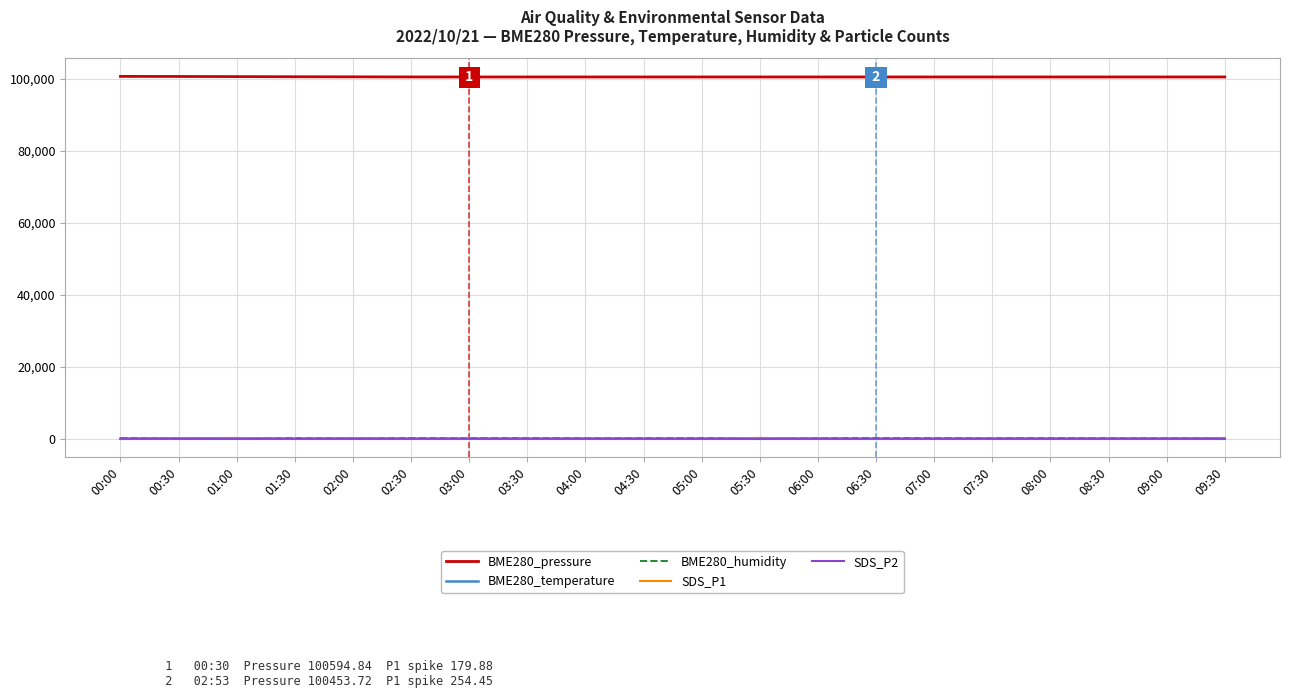

Is the value of SDS_P1 at 00:00 greater than the value of SDS_P2 at 02:00?

Yes